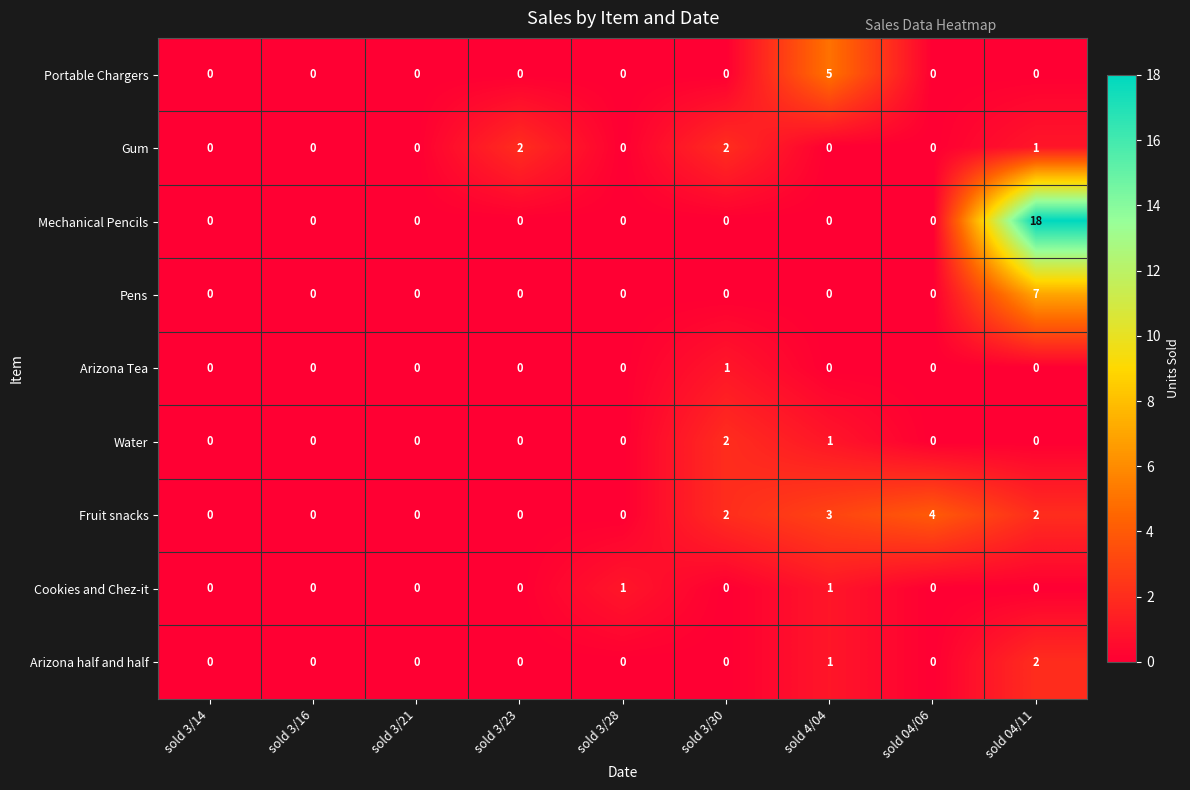

What is the total value across all series at sold 3/30?

7